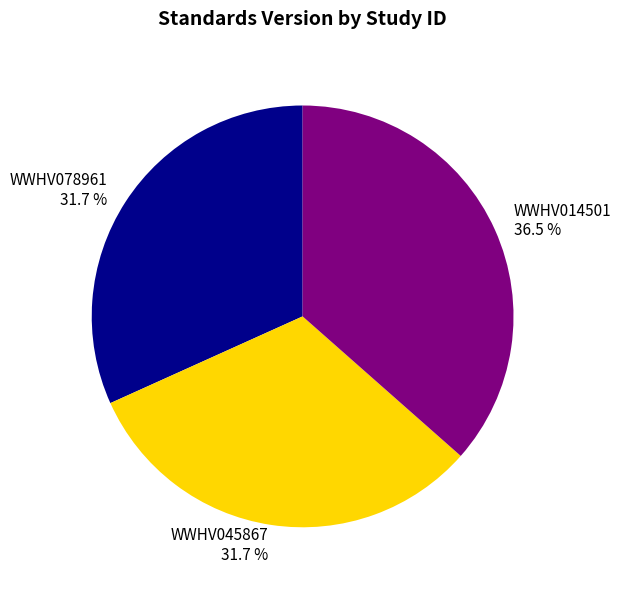

To the nearest percent, what is the difference between the largest and smallest slice percentages?

5%